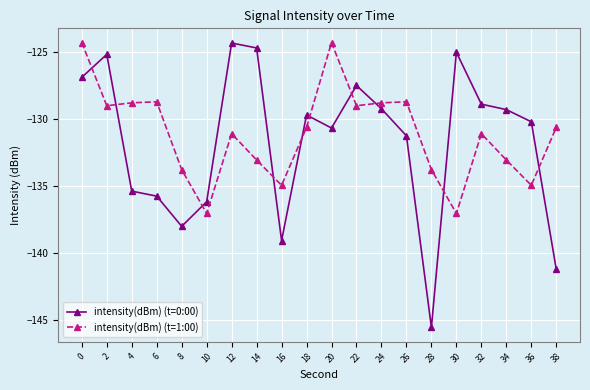

Between which two adjacent categories do intensity(dBm) (t=0:00) and intensity(dBm) (t=1:00) first intersect?

0 and 2